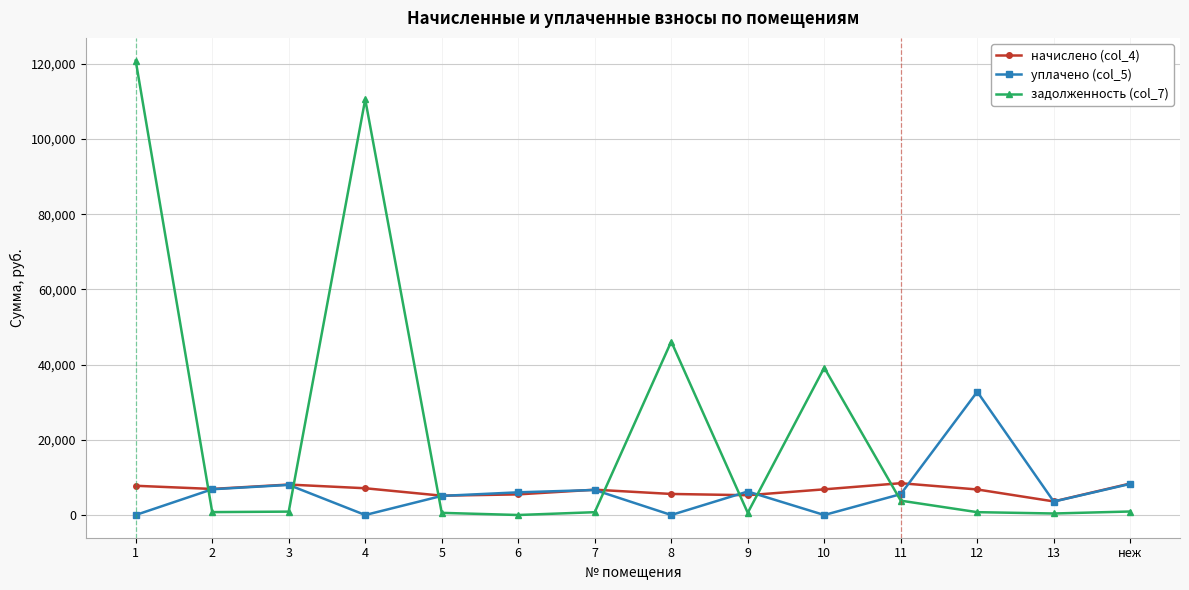

What is the difference between the highest and lowest values at 11?

4643.7